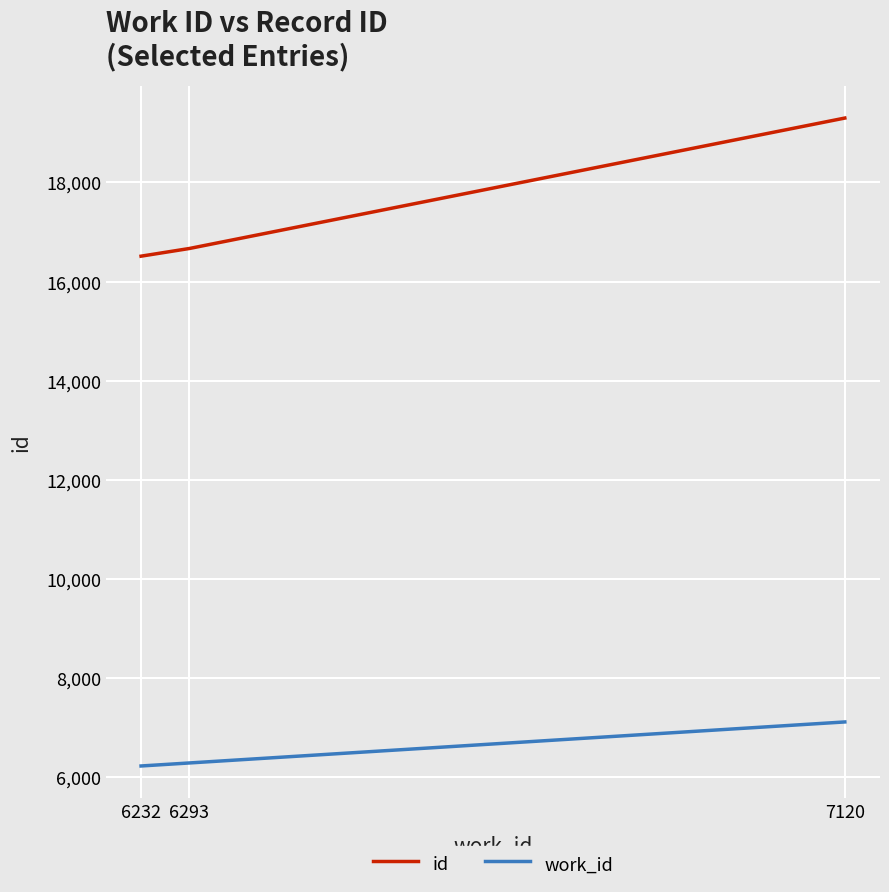

Reading left to right, list all the values displayed in this chart.

id: 16512	16667	19297
work_id: 6232	6293	7120